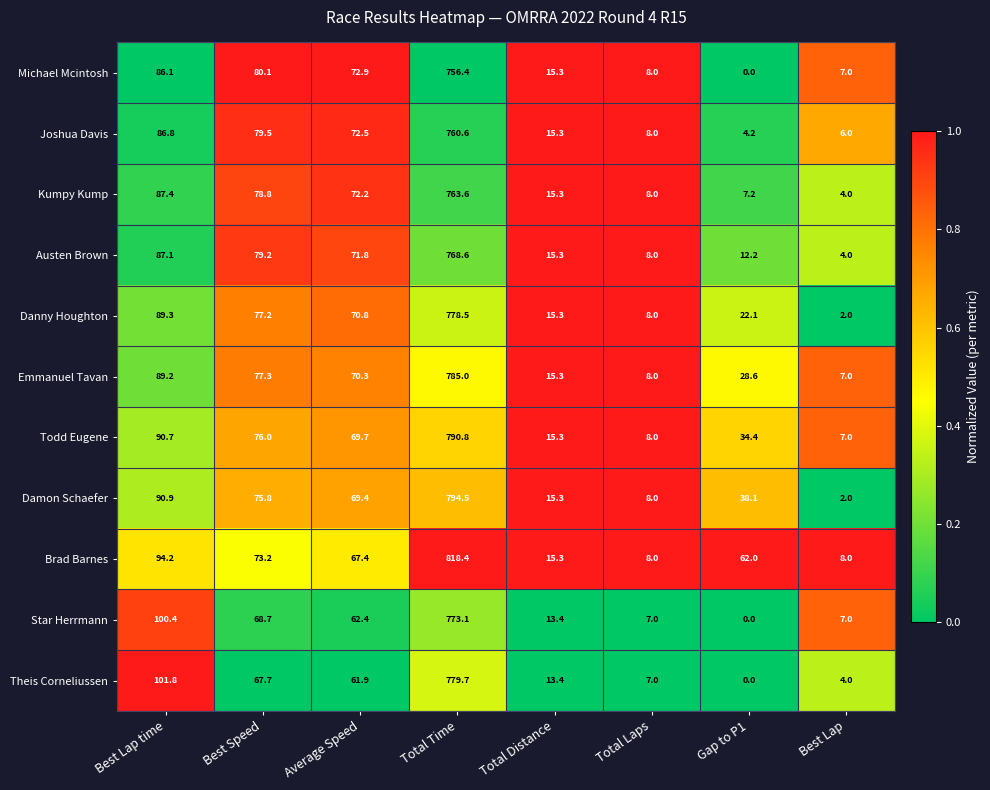

The value of Emmanuel Tavan at Best Lap time is 89.2. True or false?

True